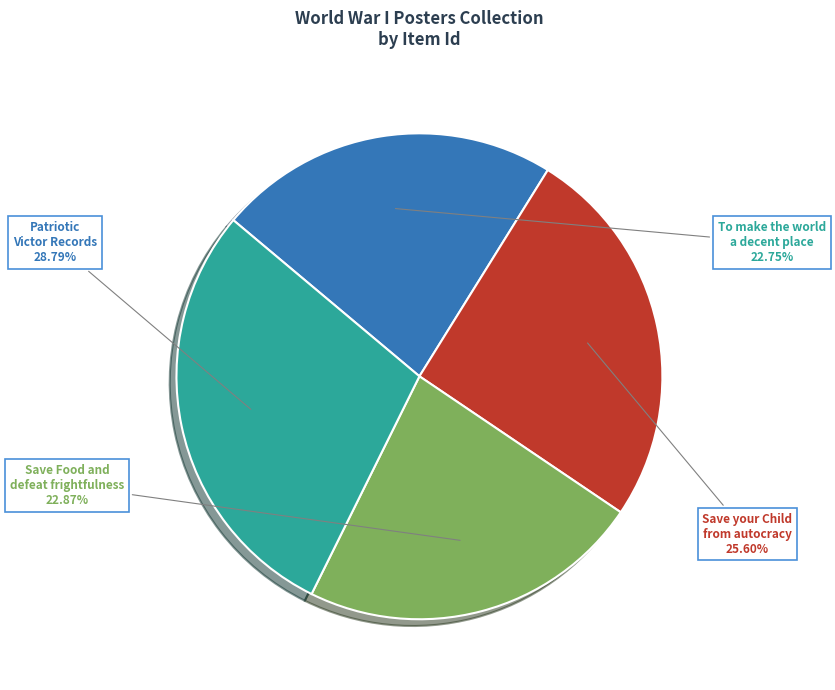

Does any single category account for the majority?

No